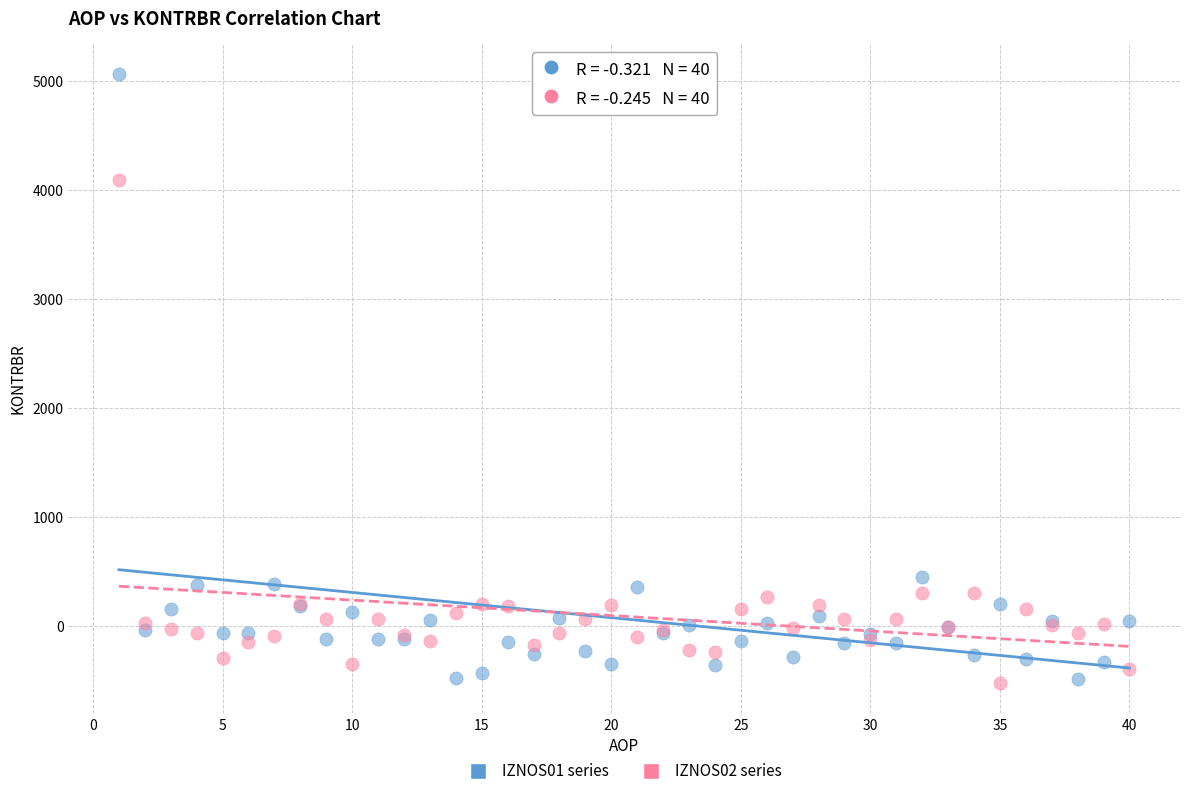

What is the X range (max minus min) for the scatter plot?

39.0